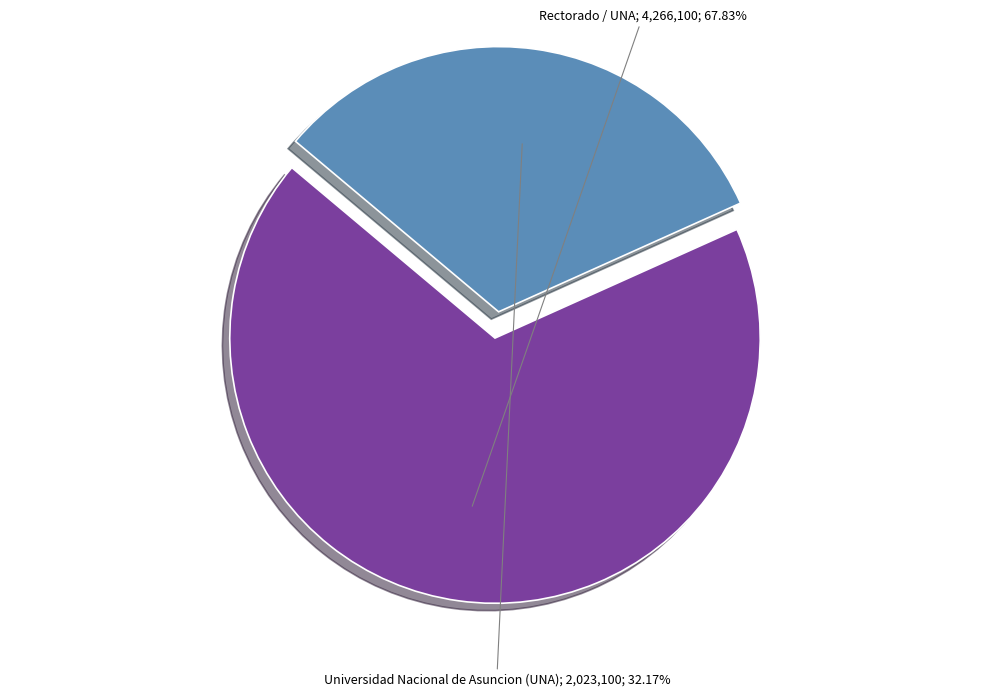

Does any single category account for the majority?

Yes